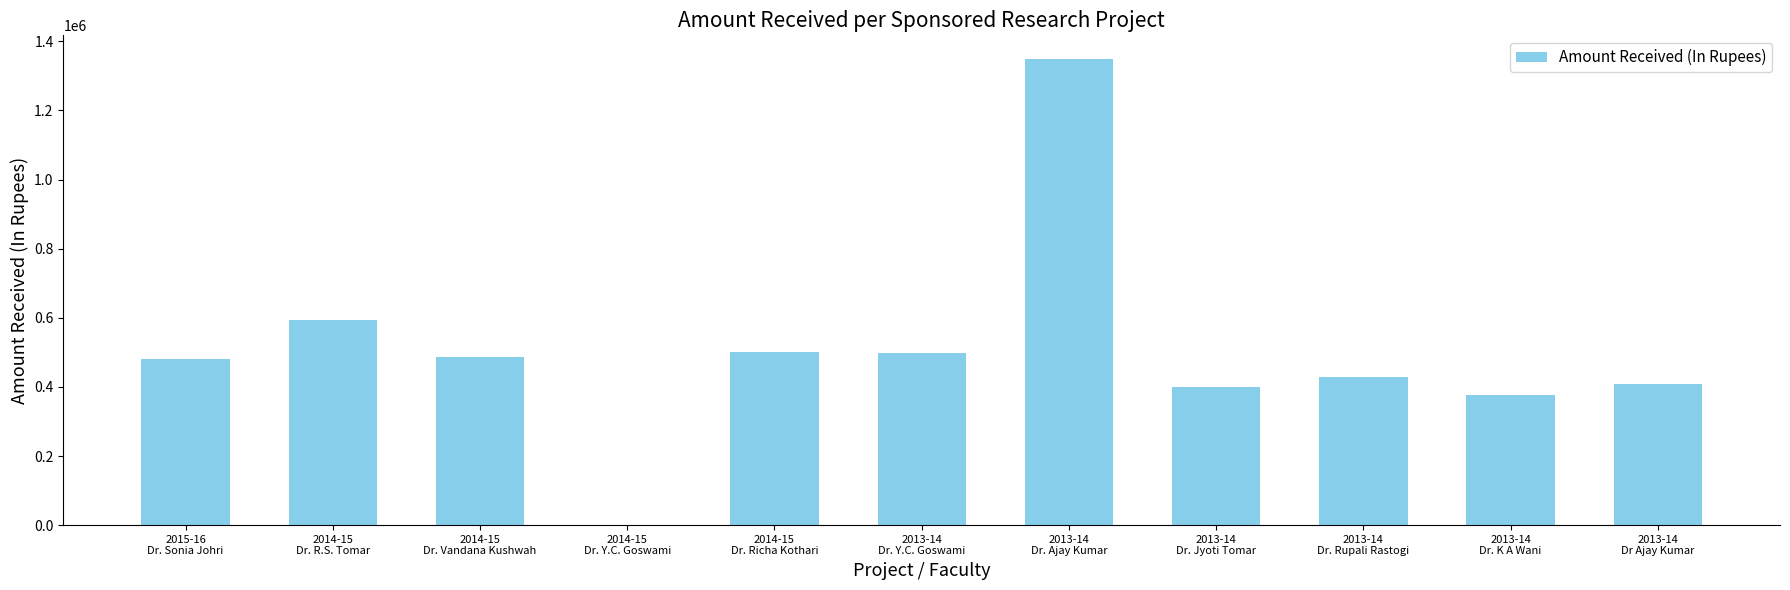

How many series are shown in this chart?

1